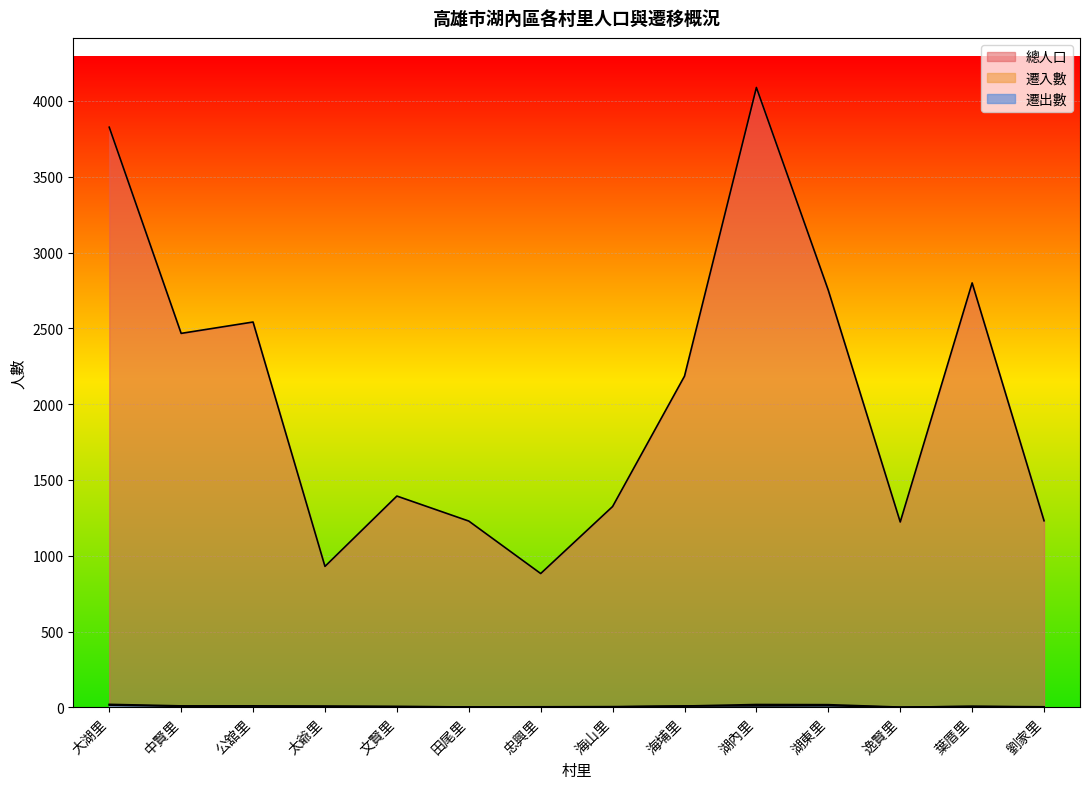

Which label corresponds to the smallest value in the chart?

忠興里